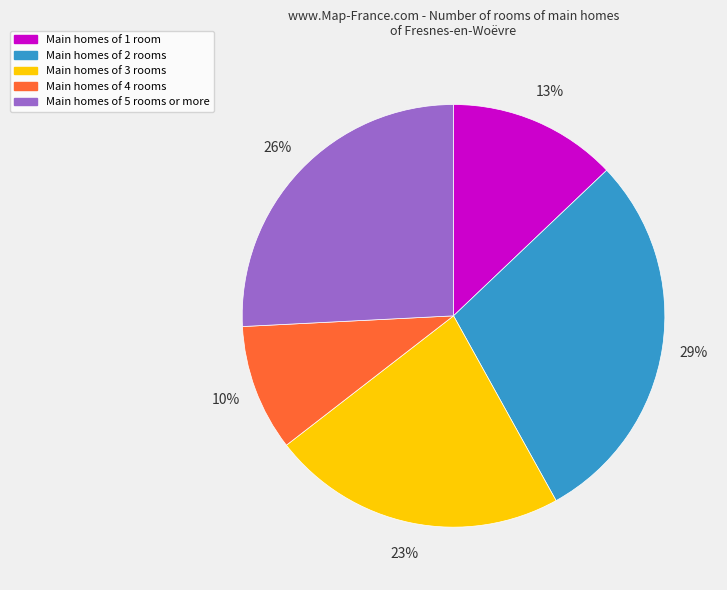

True or false: Main homes of 5 rooms or more accounts for 26% of the total.

True